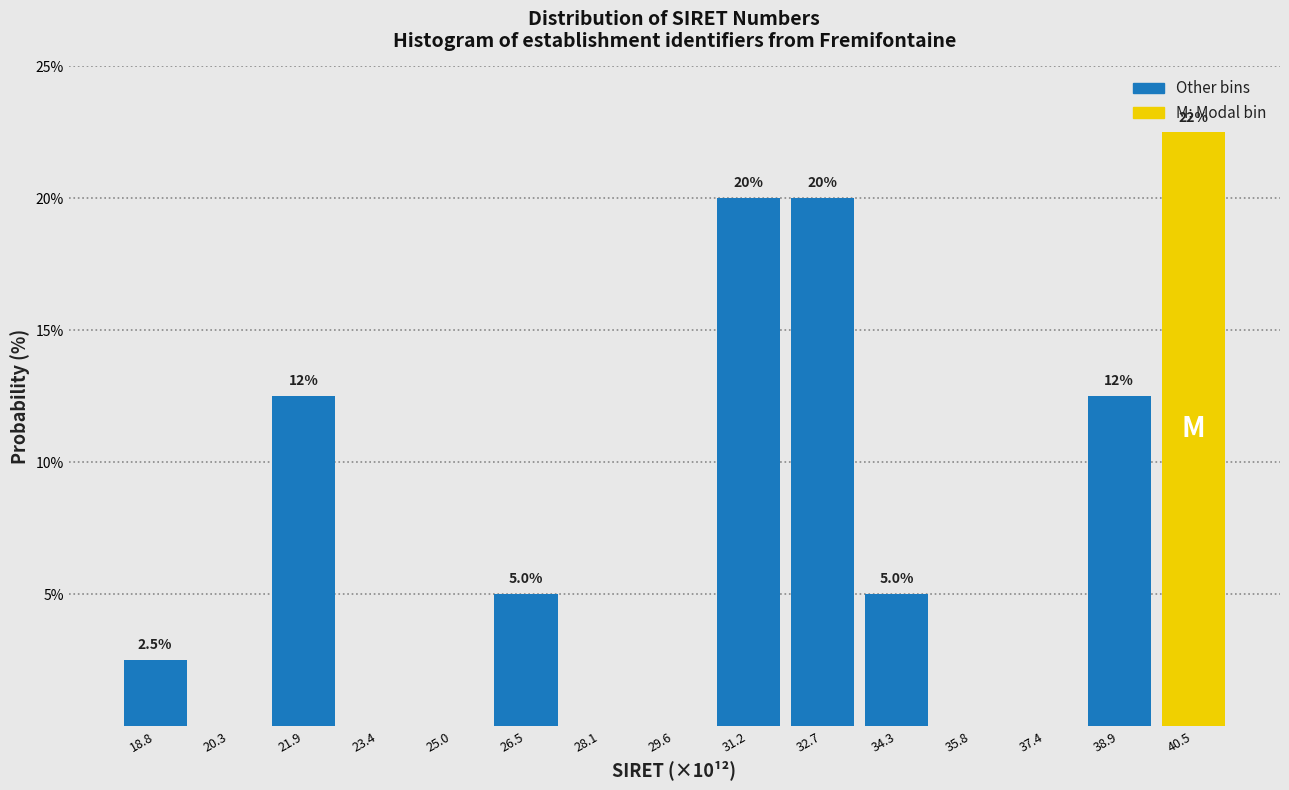

Reading left to right, extract all data points from this chart.

18.8=2.5	20.3=0.0	21.9=12.5	23.4=0.0	25.0=0.0	26.5=5.0	28.1=0.0	29.6=0.0	31.2=20.0	32.7=20.0	34.3=5.0	35.8=0.0	37.4=0.0	38.9=12.5	40.5=22.5